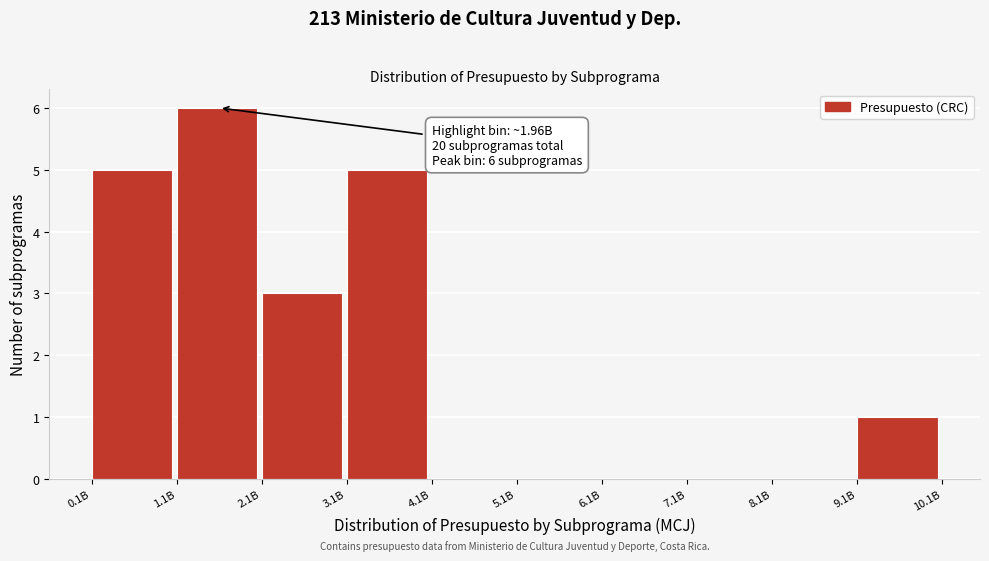

Reading left to right, extract all data points from this chart.

0.1B=5	1.1B=6	2.1B=3	3.1B=5	4.1B=0	5.1B=0	6.1B=0	7.1B=0	8.1B=0	9.1B=1